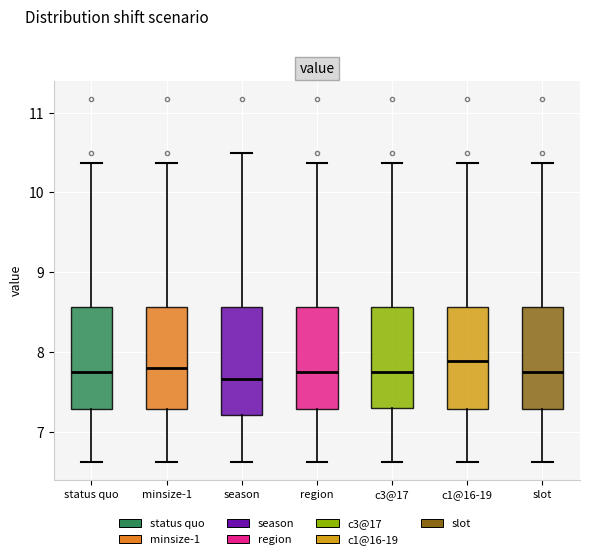

Reading left to right, transcribe this box plot: for each box, give where its median line is, the range the box spans, and where its two whiskers end, as read against the y-axis. The values are not printed on the chart, so give them approximately, as read against the axis.

status quo: median 7.8, box 7.3 to 8.6, whiskers 6.6 to 10.4
minsize-1: median 7.8, box 7.3 to 8.6, whiskers 6.6 to 10.4
season: median 7.7, box 7.2 to 8.6, whiskers 6.6 to 10.5
region: median 7.8, box 7.3 to 8.6, whiskers 6.6 to 10.4
c3@17: median 7.8, box 7.3 to 8.6, whiskers 6.6 to 10.4
c1@16-19: median 7.9, box 7.3 to 8.6, whiskers 6.6 to 10.4
slot: median 7.8, box 7.3 to 8.6, whiskers 6.6 to 10.4